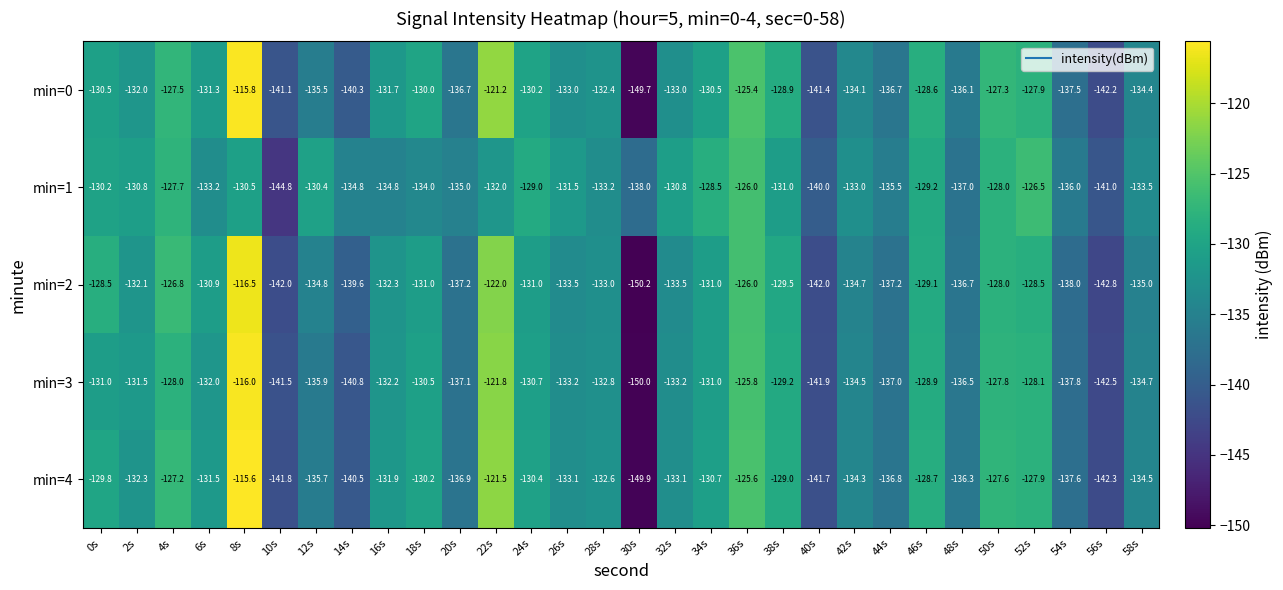

Which label corresponds to the smallest value in the chart?

30s